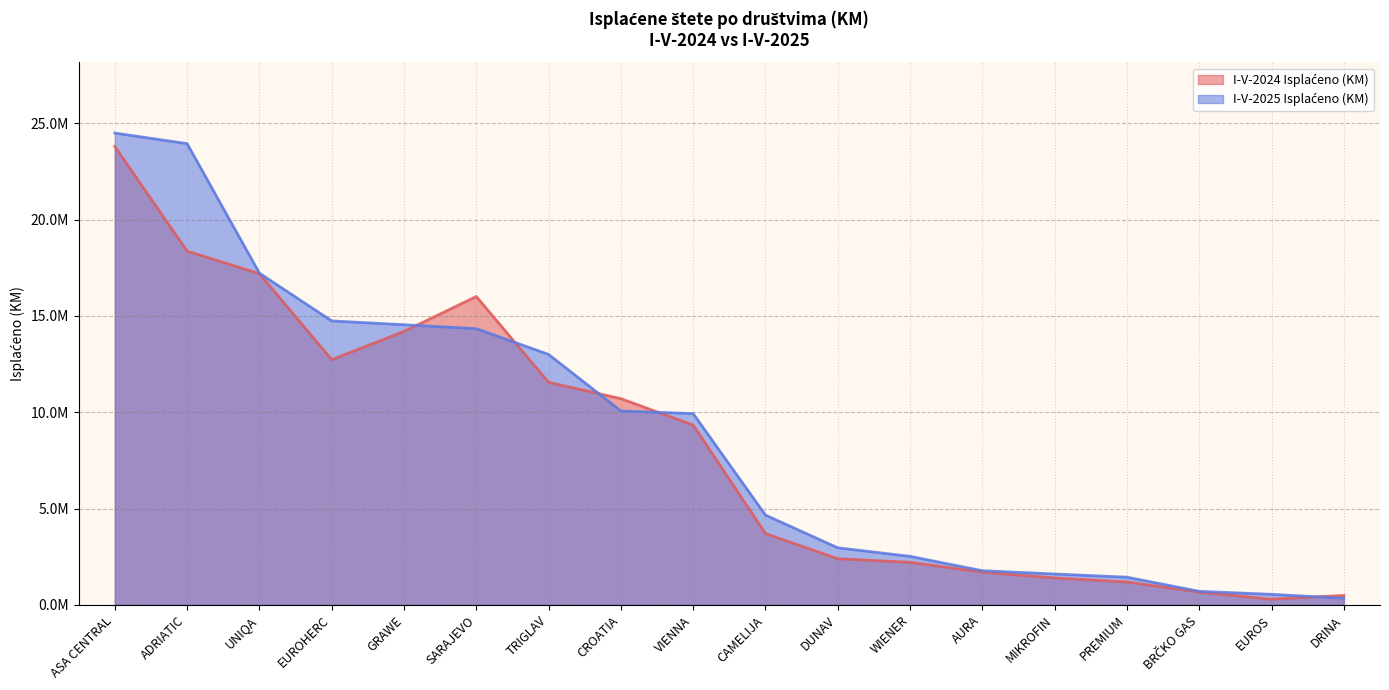

What is the label of the 2nd point from the left?

ADRIATIC